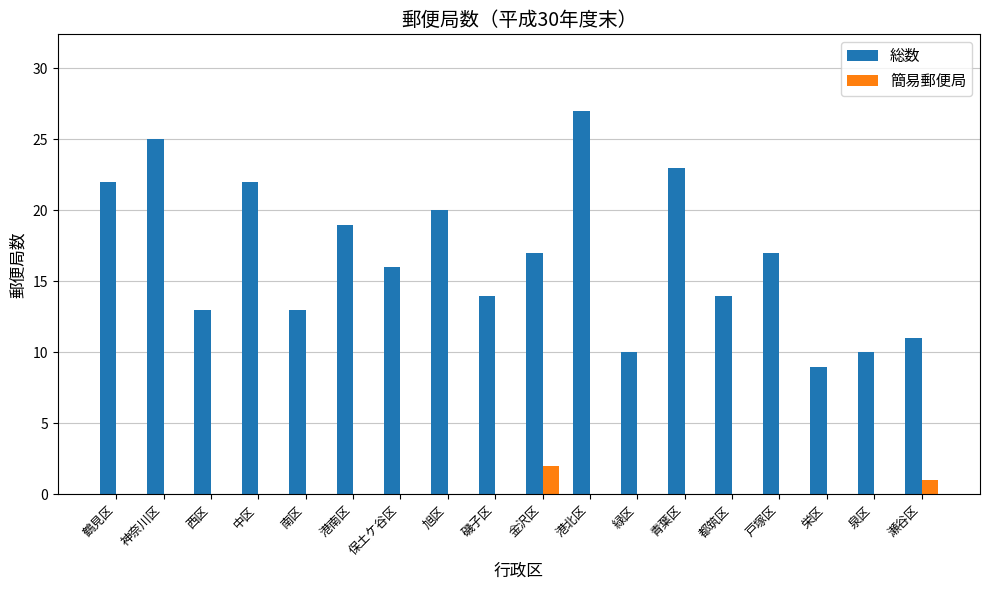

Are the bars grouped side by side (vs. stacked)?

Yes